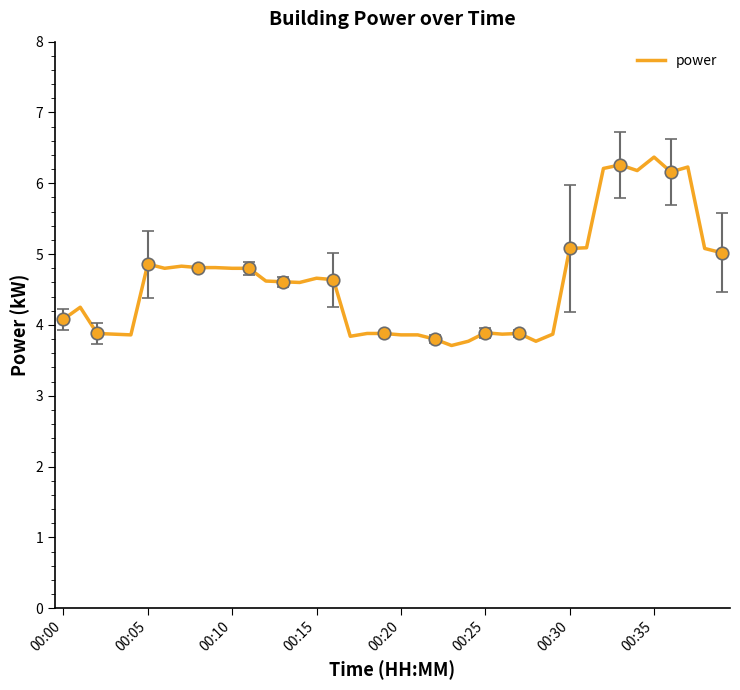

What is the minimum value shown in the chart?

3.7